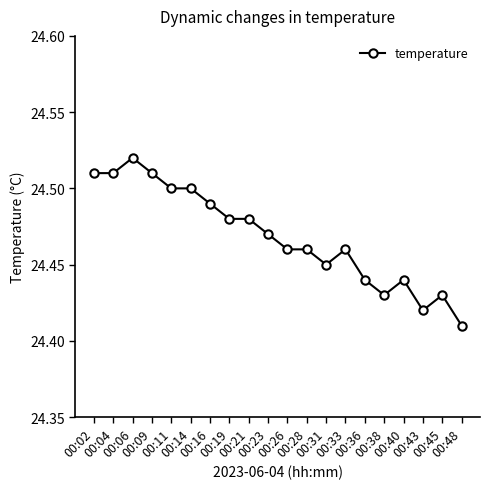

True or false: there are more than 0 points higher than both neighbors.

True